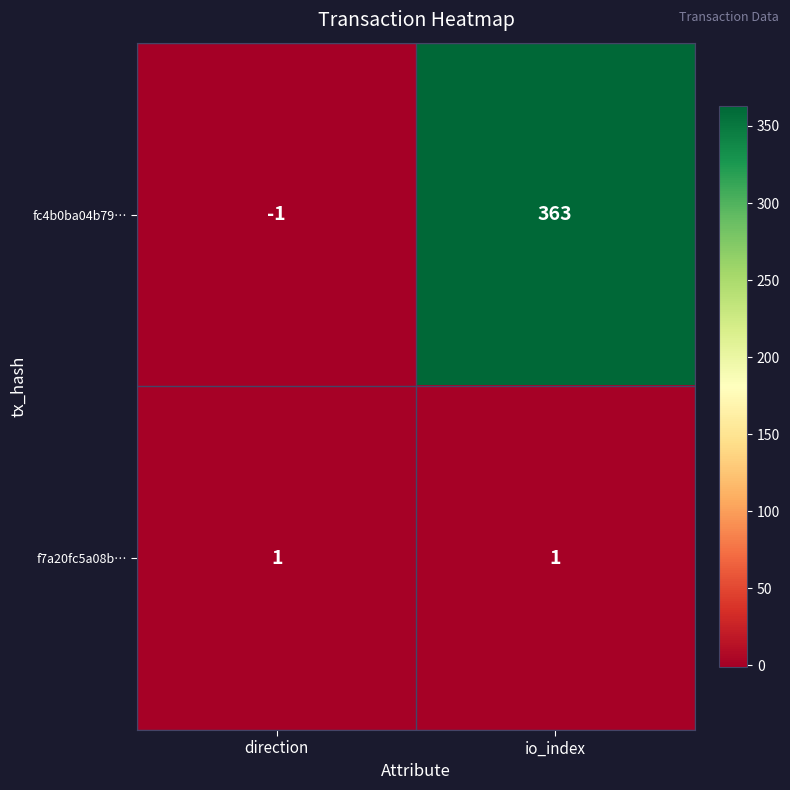

What is the sum of the fc4b0ba04b79… values at direction and io_index?

362